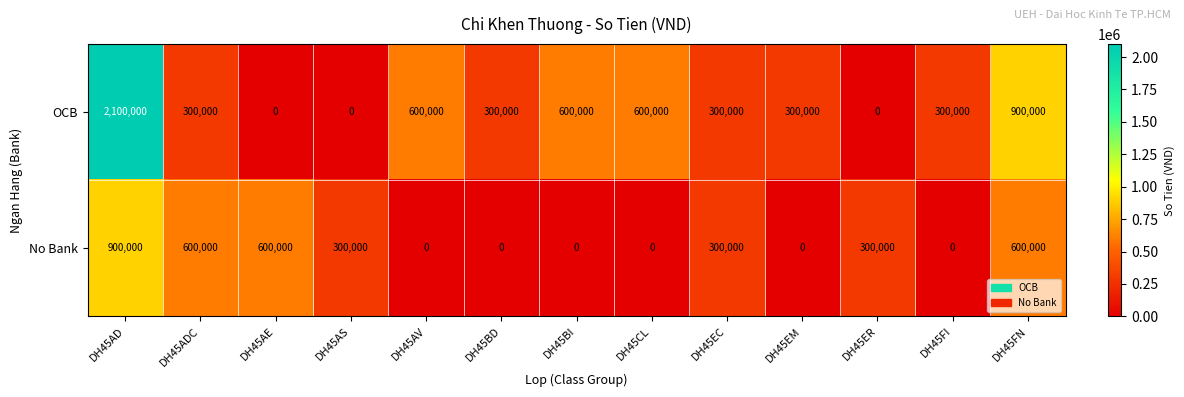

Reading left to right, list all the values displayed in this chart.

OCB: 2100000	300000	0	0	600000	300000	600000	600000	300000	300000	0	300000	900000
No Bank: 900000	600000	600000	300000	0	0	0	0	300000	0	300000	0	600000